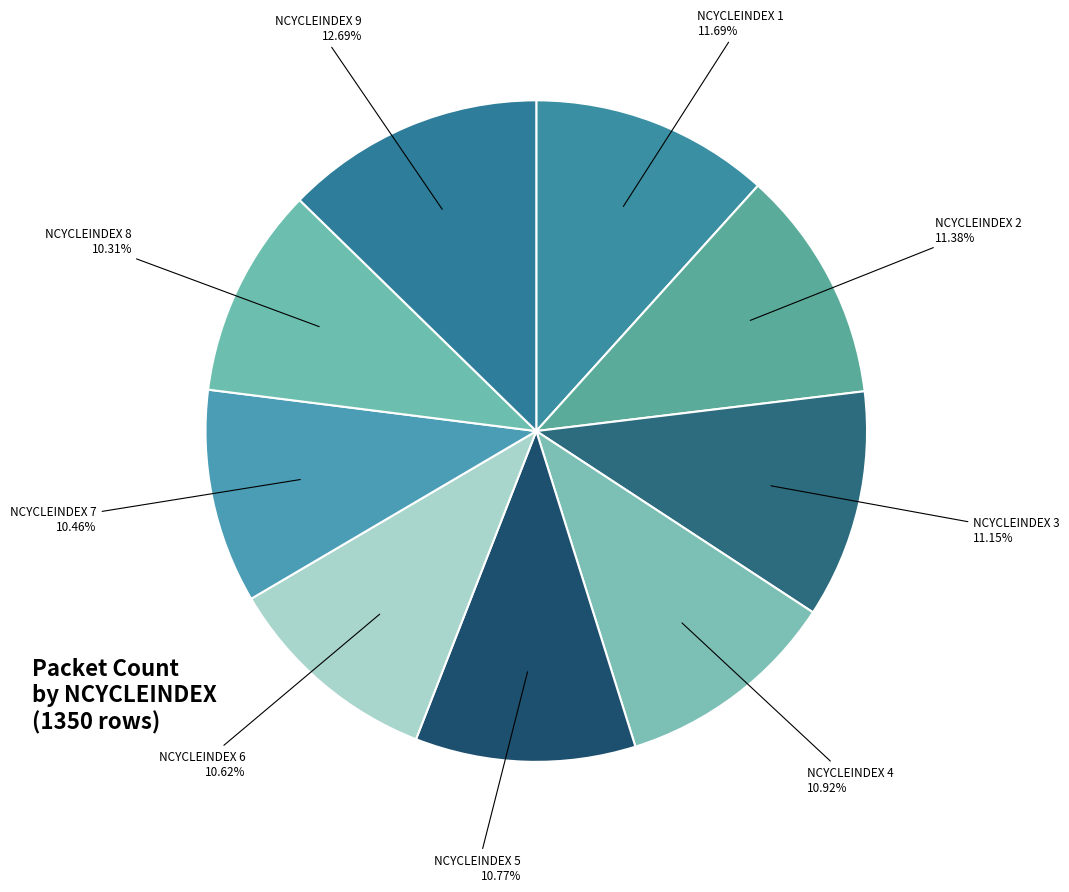

How many slices are in this pie chart?

9